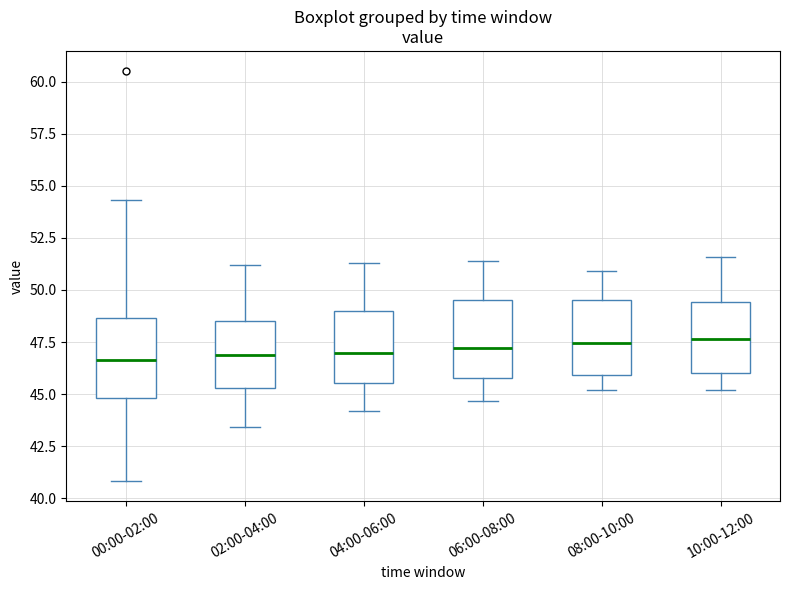

Reading left to right, transcribe this box plot: for each box, give where its median line is, the range the box spans, and where its two whiskers end, as read against the y-axis. The values are not printed on the chart, so give them approximately, as read against the axis.

00:00-02:00: median 46.5, box 45.0 to 48.5, whiskers 41.0 to 54.5
02:00-04:00: median 47.0, box 45.5 to 48.5, whiskers 43.5 to 51.0
04:00-06:00: median 47.0, box 45.5 to 49.0, whiskers 44.0 to 51.5
06:00-08:00: median 47.0, box 46.0 to 49.5, whiskers 44.5 to 51.5
08:00-10:00: median 47.5, box 46.0 to 49.5, whiskers 45.0 to 51.0
10:00-12:00: median 47.5, box 46.0 to 49.5, whiskers 45.0 to 51.5